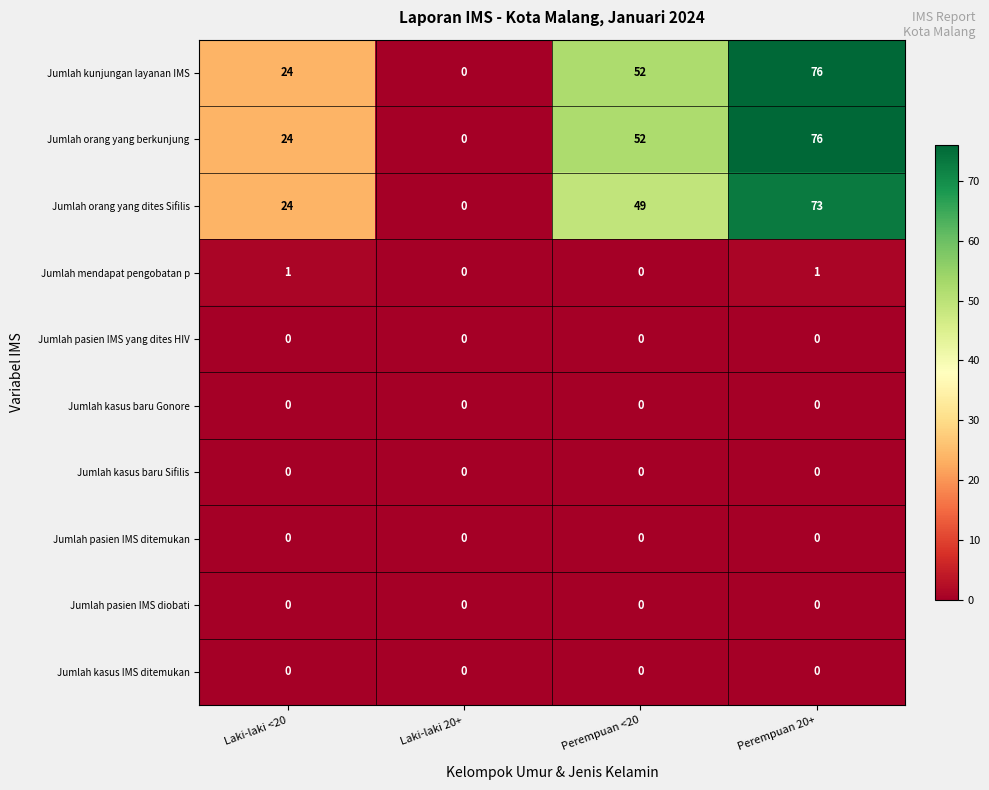

What is the spread (max minus min) of values at Perempuan 20+?

76